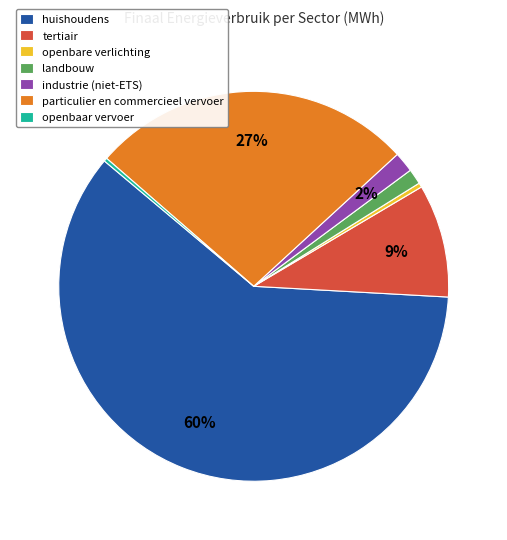

Count the number of slices in the pie.

7